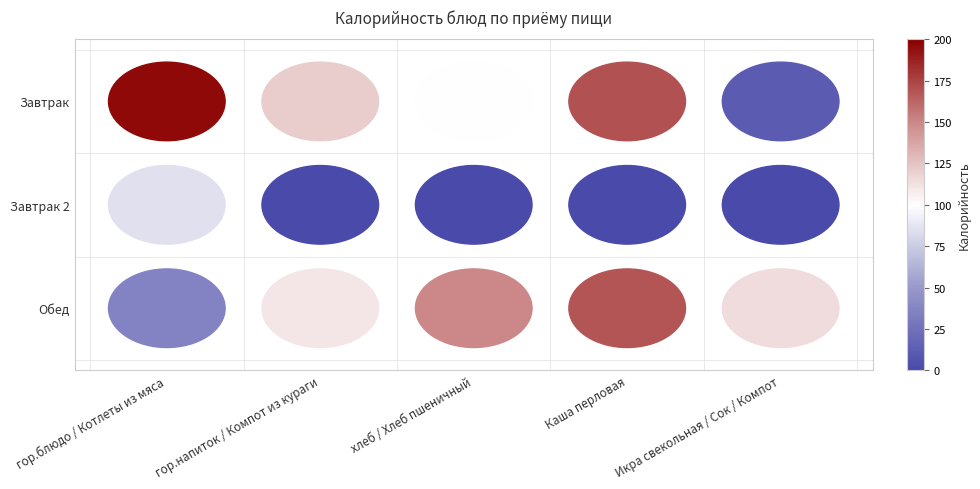

What is the difference between the second highest and minimum values in the Завтрак series?

158.4